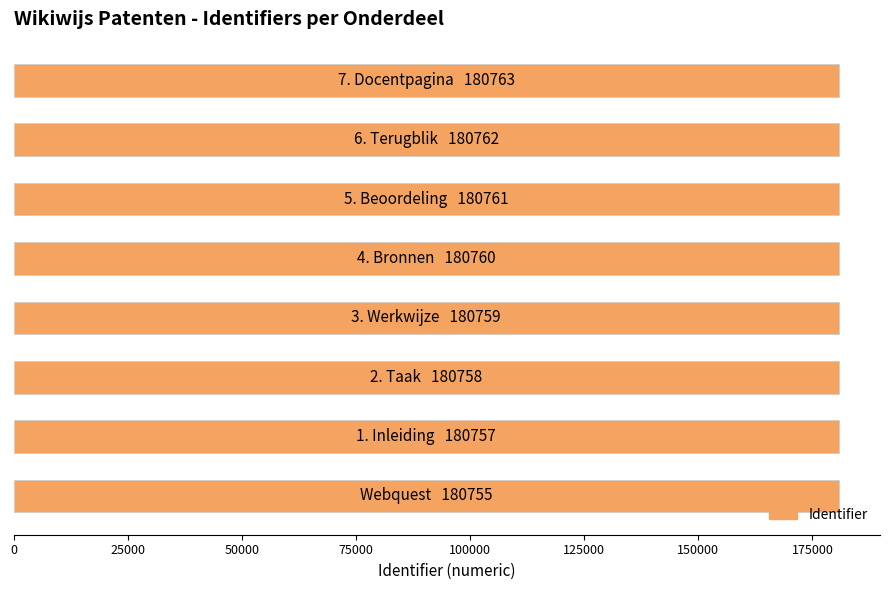

What is the average value?

180759